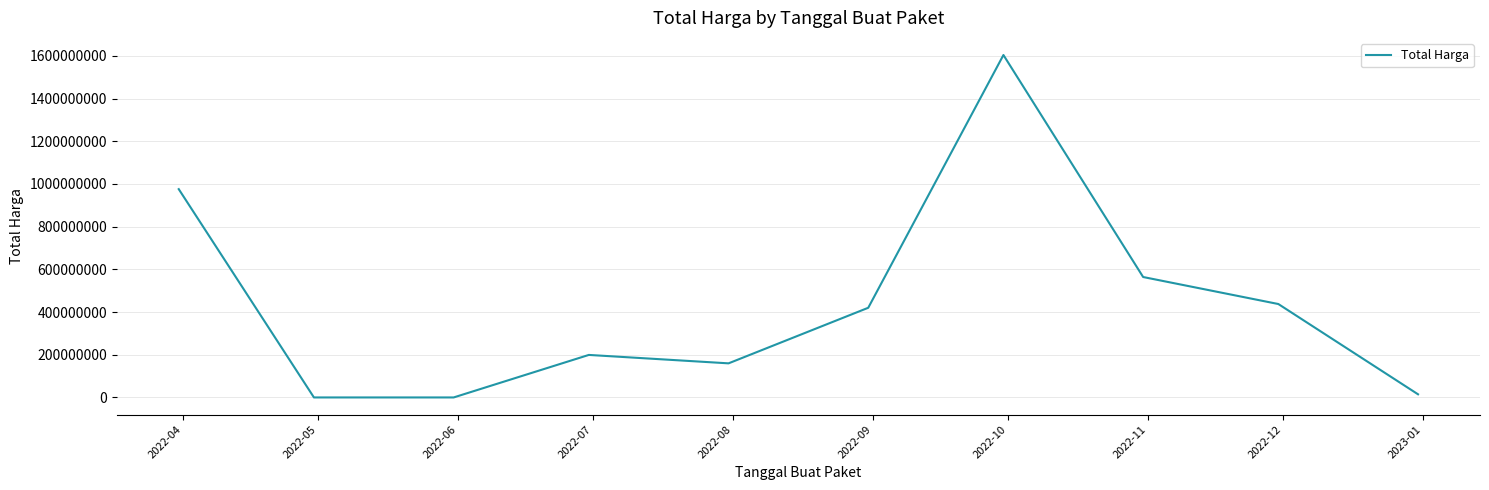

How many distinct data groups are displayed?

1